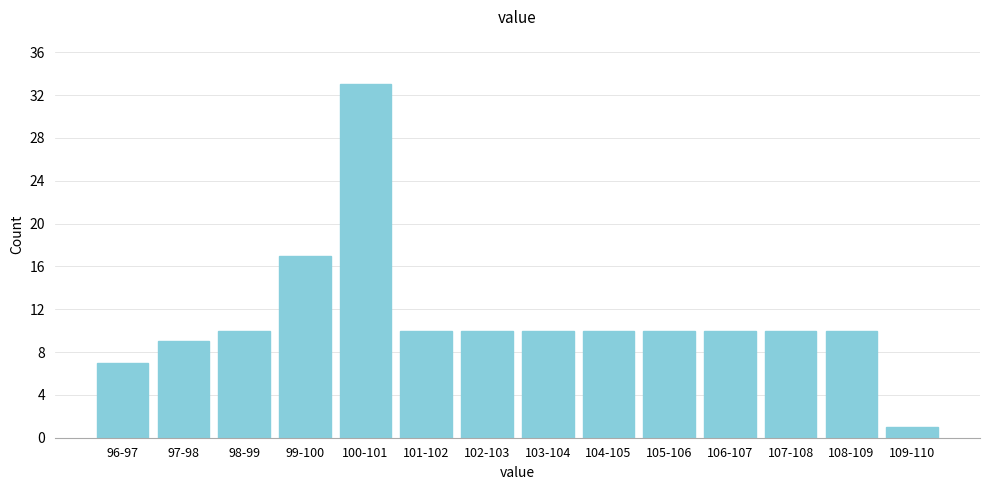

Reading left to right, what are all the values shown in this chart?

96-97=7	97-98=9	98-99=10	99-100=17	100-101=33	101-102=10	102-103=10	103-104=10	104-105=10	105-106=10	106-107=10	107-108=10	108-109=10	109-110=1